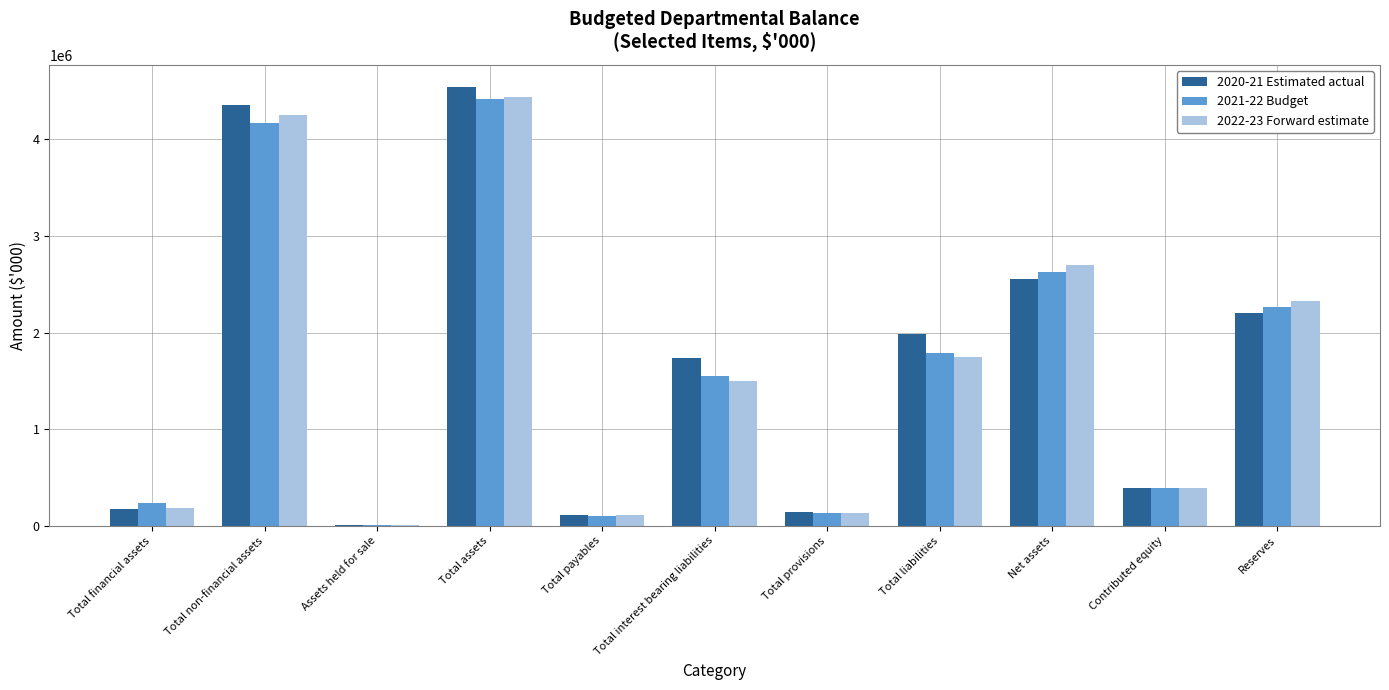

True or false: 2020-21 Estimated actual has a value of 4360053 at Total non-financial assets.

True